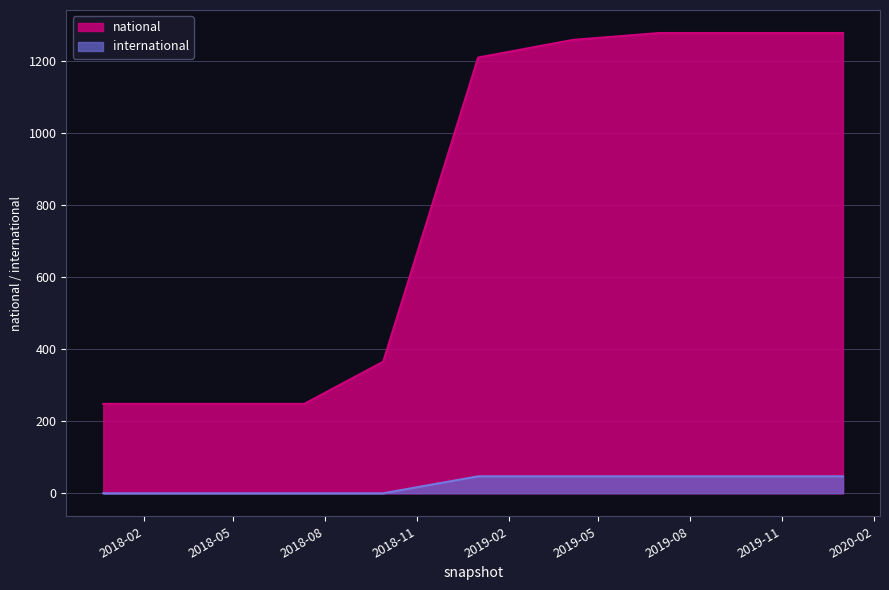

How many international values are between 0 and 47?

9